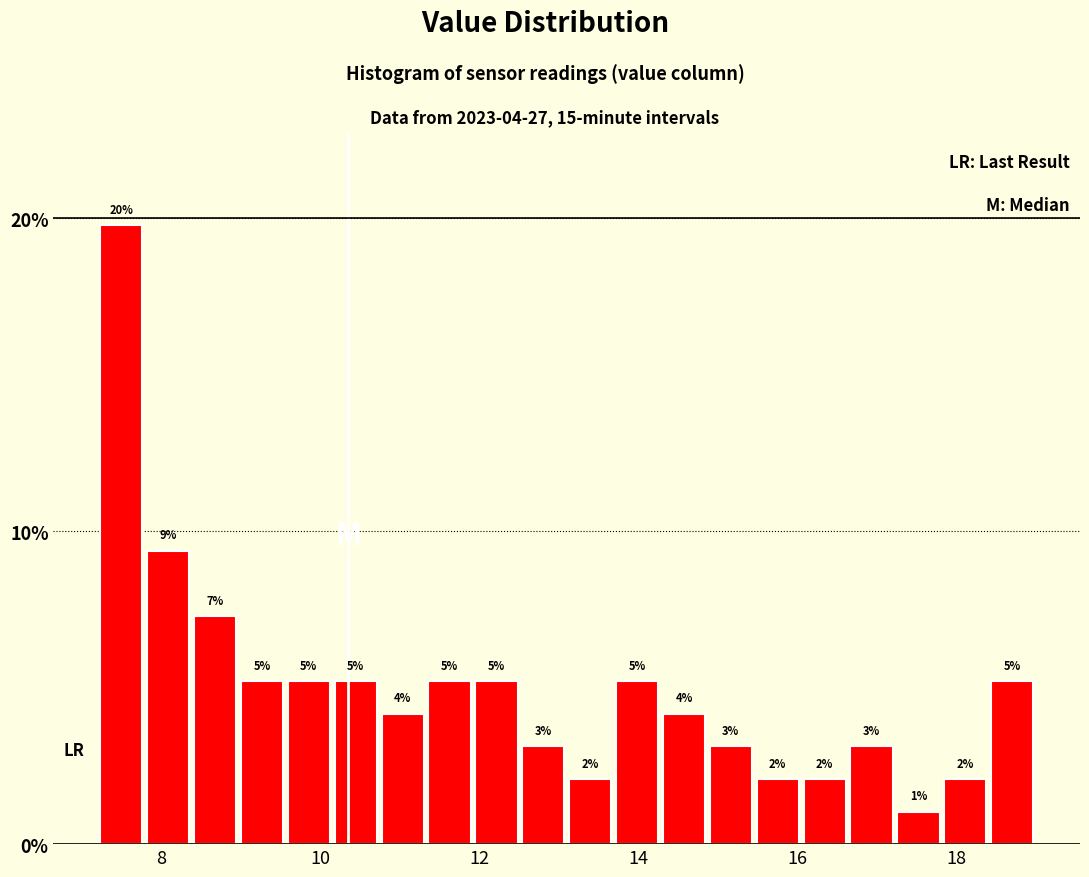

Read against the x-axis, roughly where is the centre of the tallest bar?

7.4